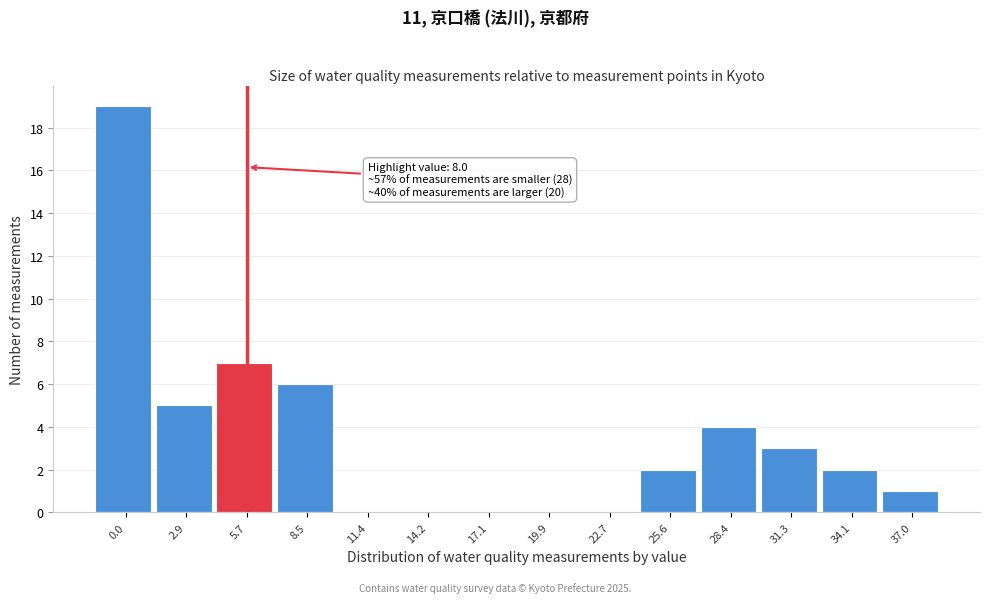

Reading left to right, what are all the values shown in this chart?

0.0=19	2.9=5	5.7=7	8.5=6	11.4=0	14.2=0	17.1=0	19.9=0	22.7=0	25.6=2	28.4=4	31.3=3	34.1=2	37.0=1